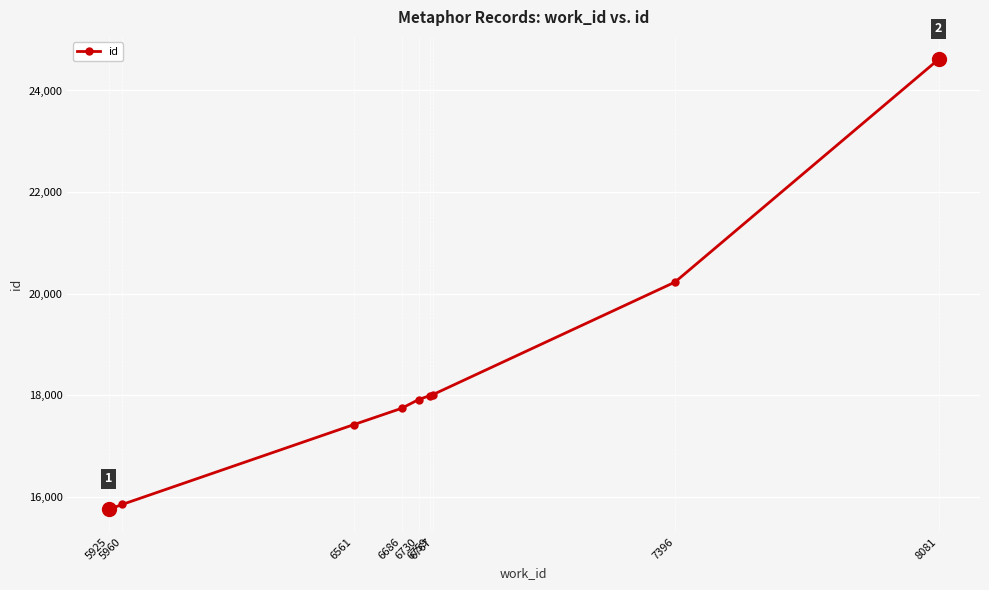

How many lines are shown in the chart?

1